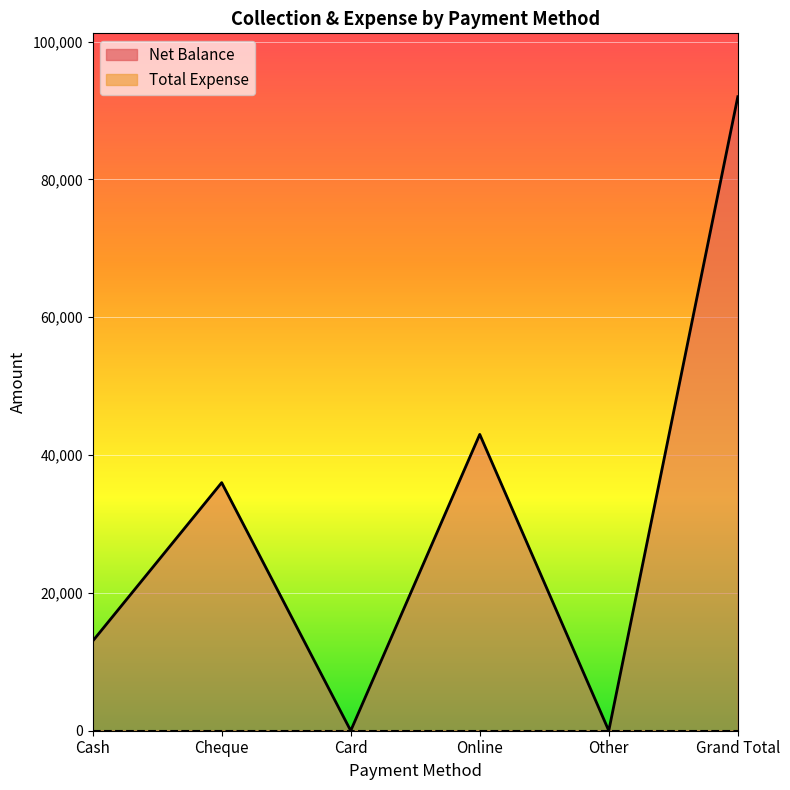

What is the greatest value displayed?

92000